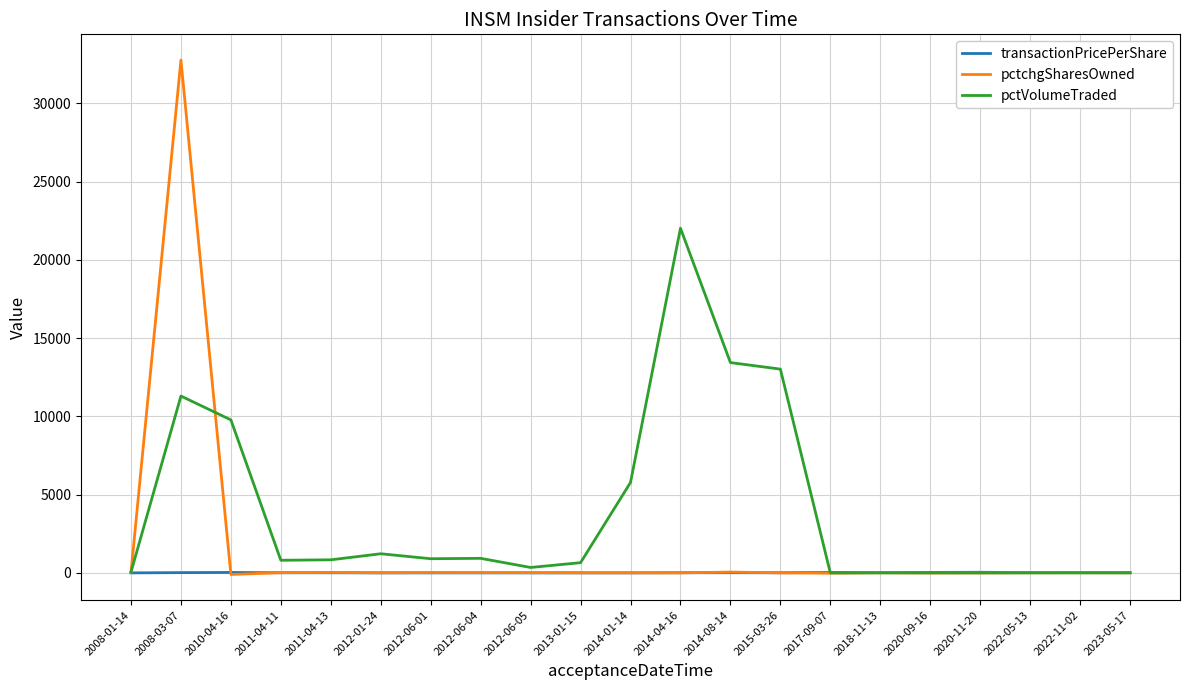

The pctchgSharesOwned series shows 22.0 at 2008-01-14. True or false?

True